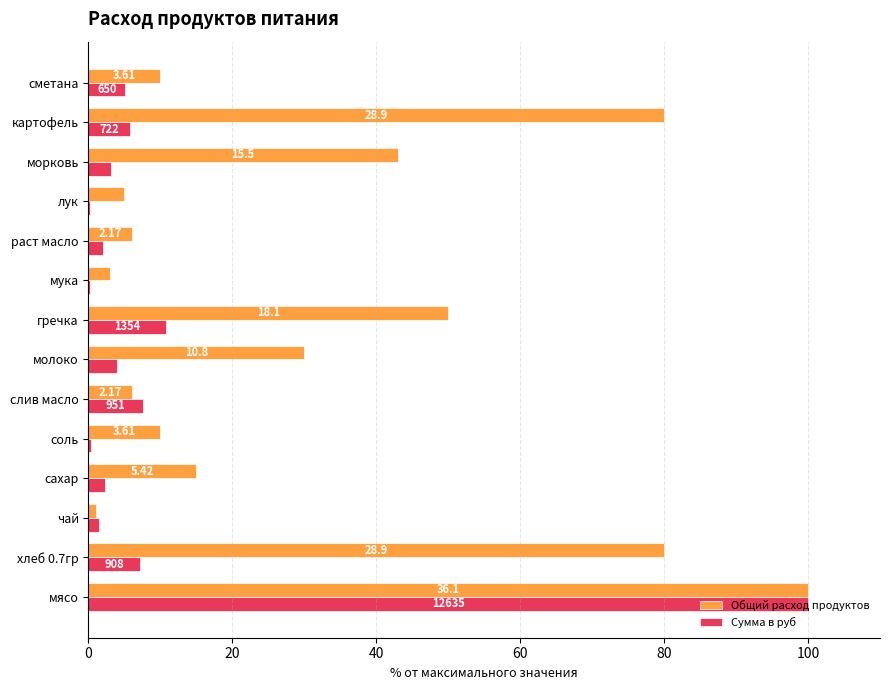

What are all the series names shown in the legend?

Общий расход продуктов, Сумма в руб